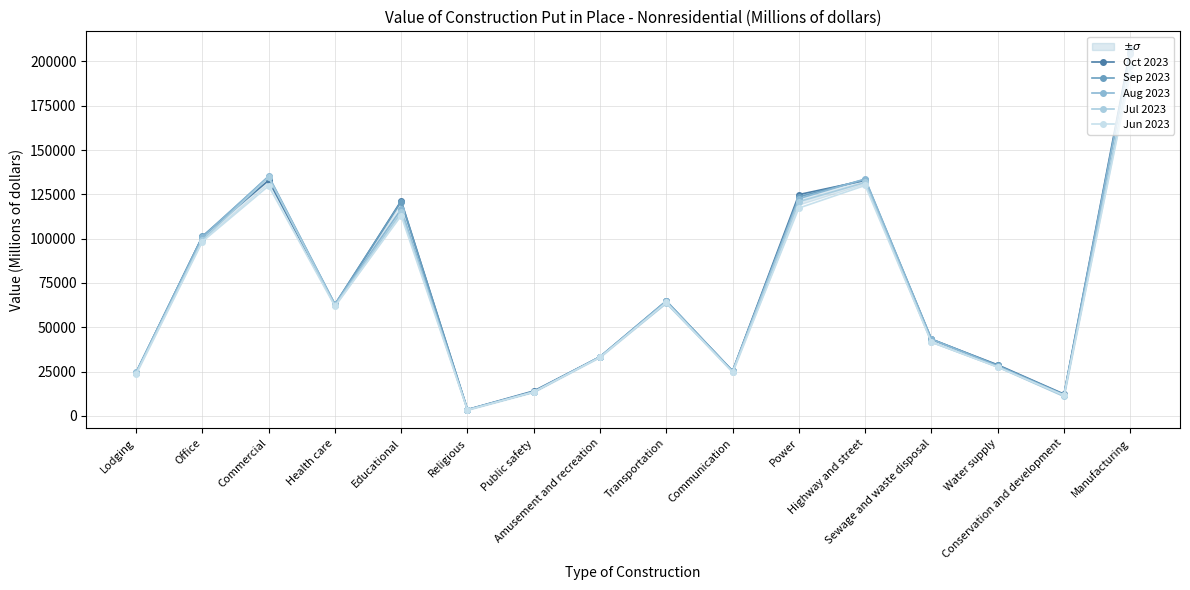

True or false: Jun 2023 and Aug 2023 cross at least once.

False